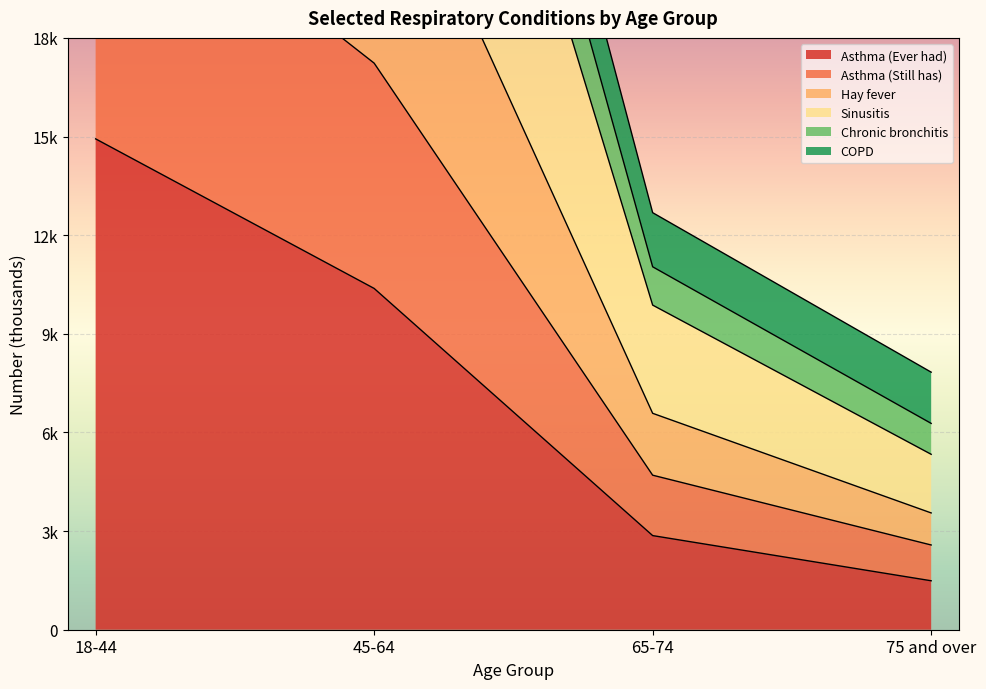

The Asthma (Ever had) series shows 4949 at 45-64. True or false?

False